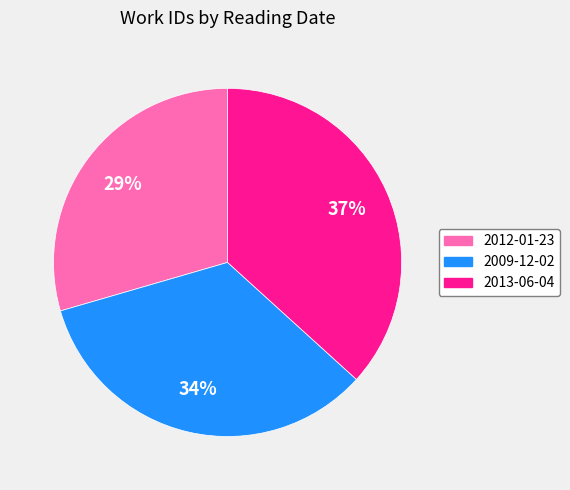

To the nearest percent, what is the difference between the 2013-06-04 and 2009-12-02 slice percentages?

3%